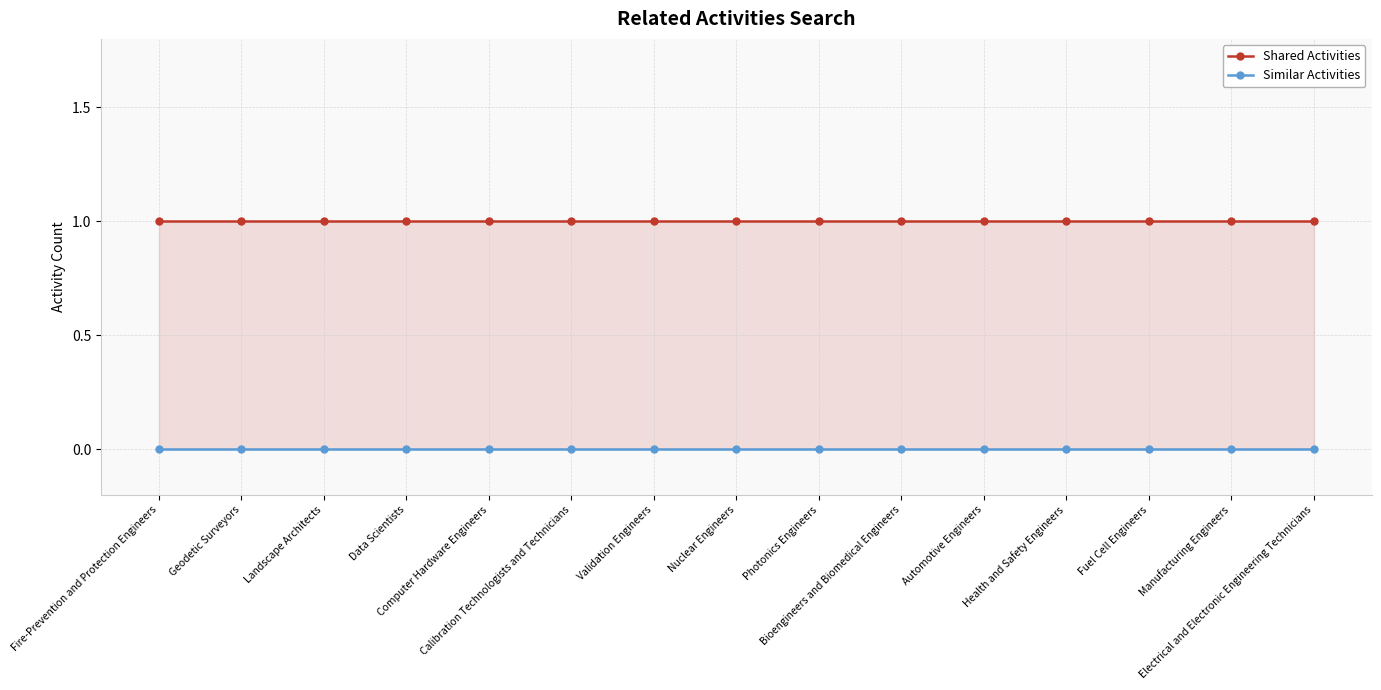

What is the value of the Shared Activities point at the 12th from the left?

1